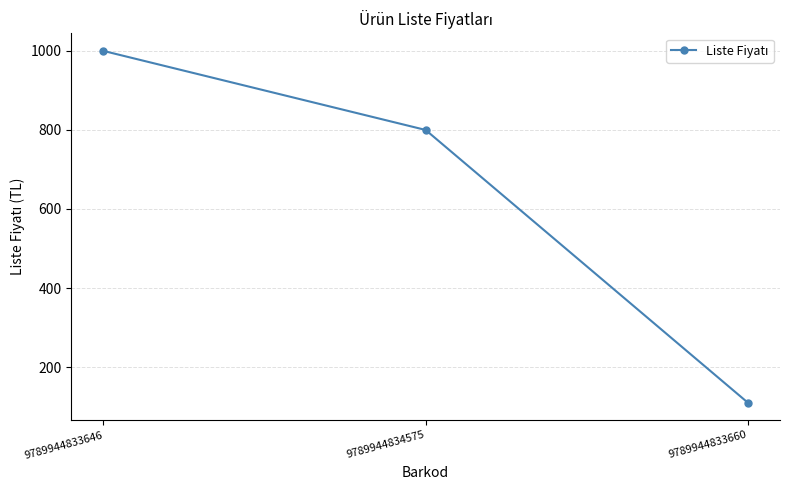

What position from the left is 9789944833660?

3